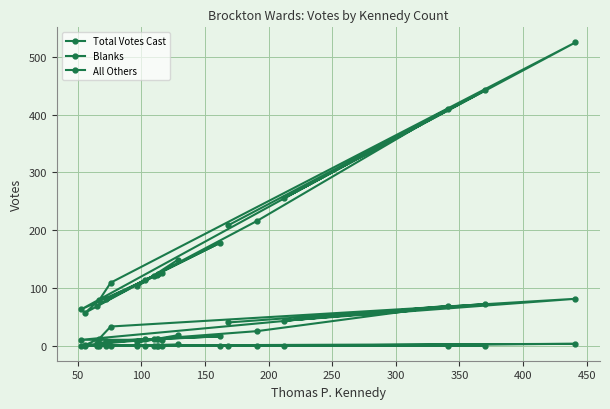

How many categories are shown in the chart?

20